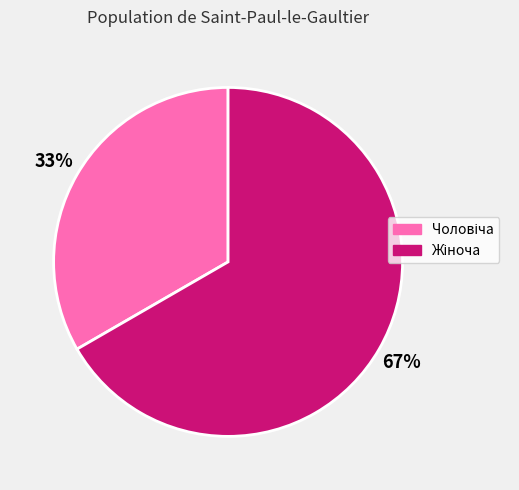

Does any single category account for the majority?

Yes